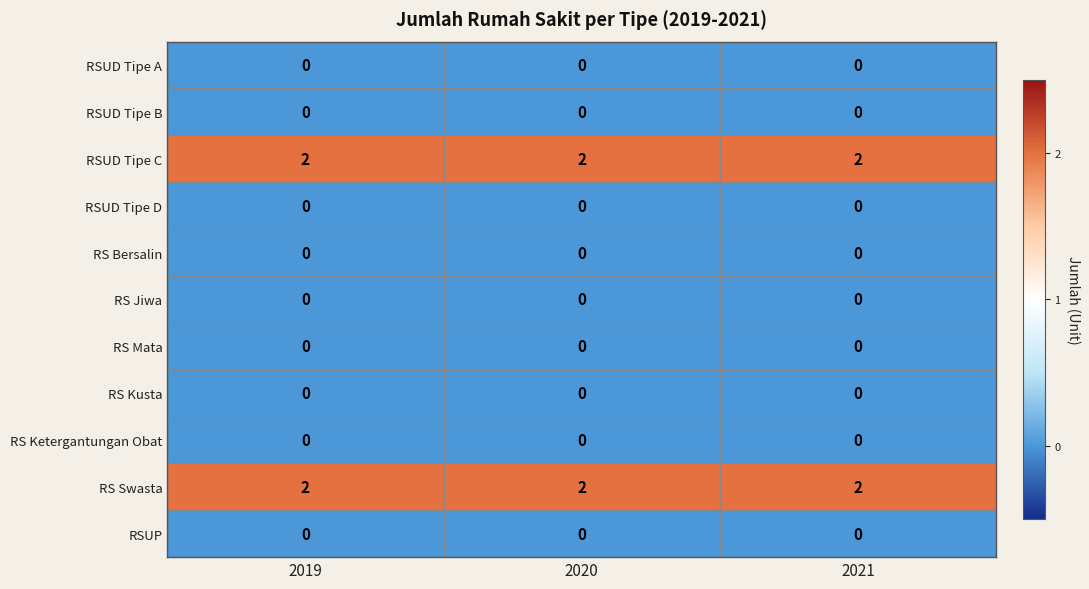

At how many categories does at least one series exceed 1?

3